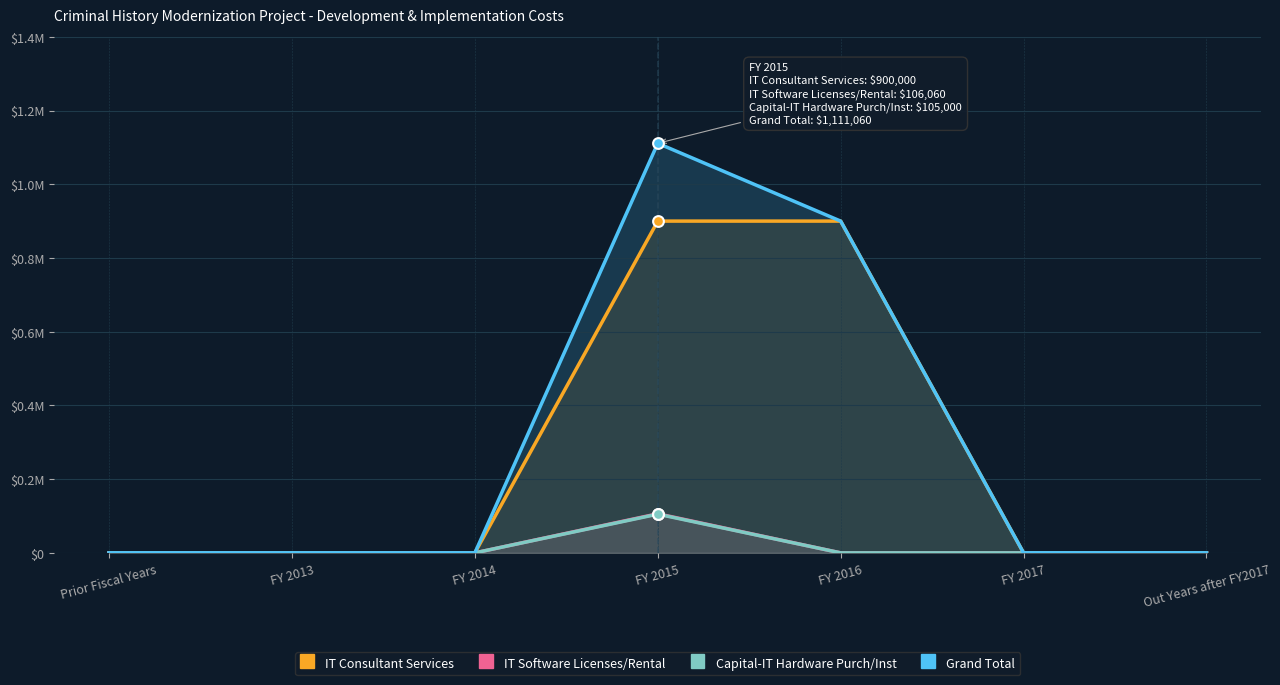

Is the value of IT Consultant Services at Out Years after FY2017 greater than the value of Grand Total at FY 2016?

No